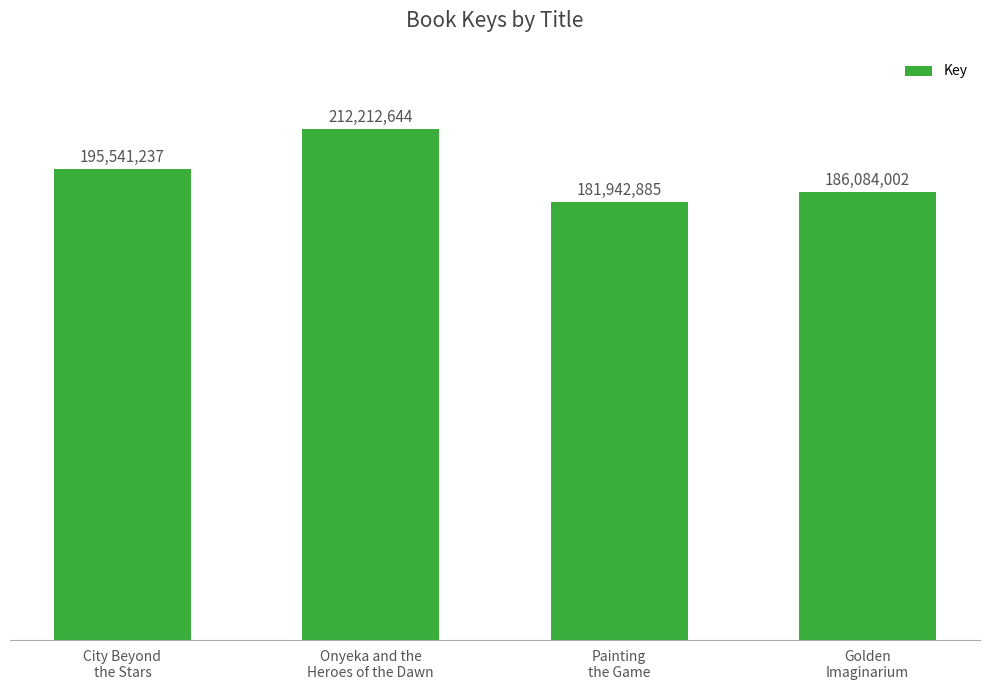

At which label is the value closest to 197077764?

City Beyond
the Stars